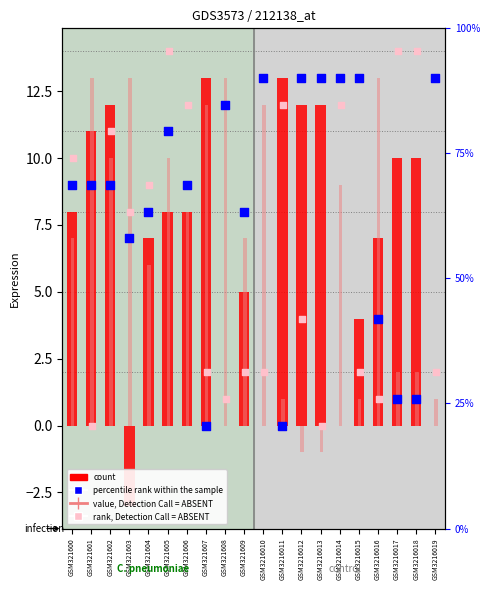

At which category is the sum across all series the highest?

GSM321605